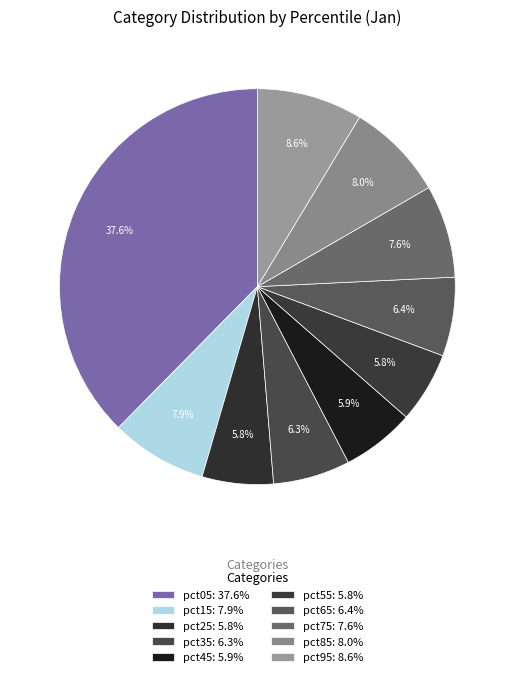

How many segments does this pie chart have?

10